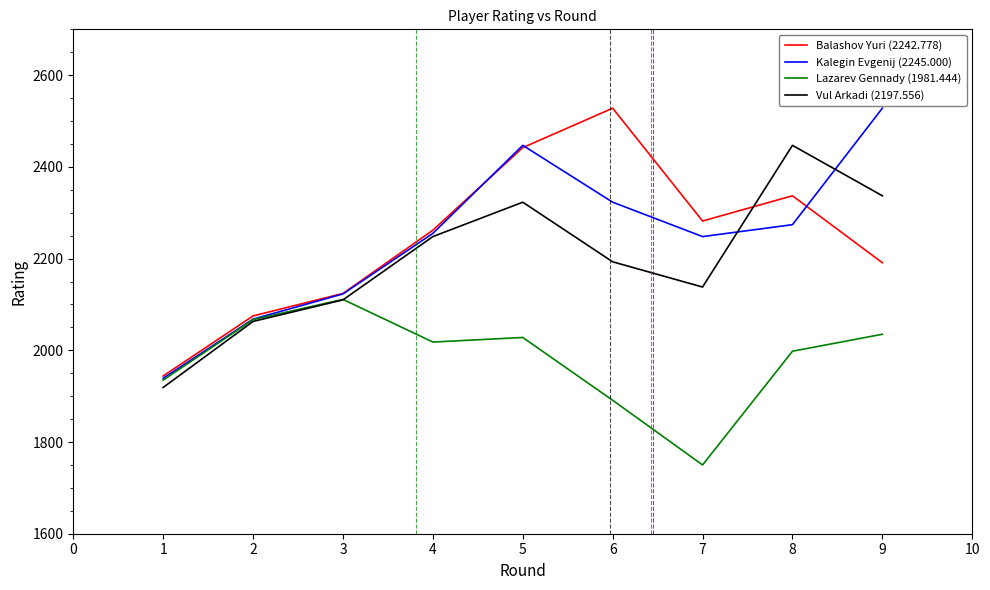

What value does the Balashov Yuri (2242.778) series have at 1, to the nearest 10?

1940